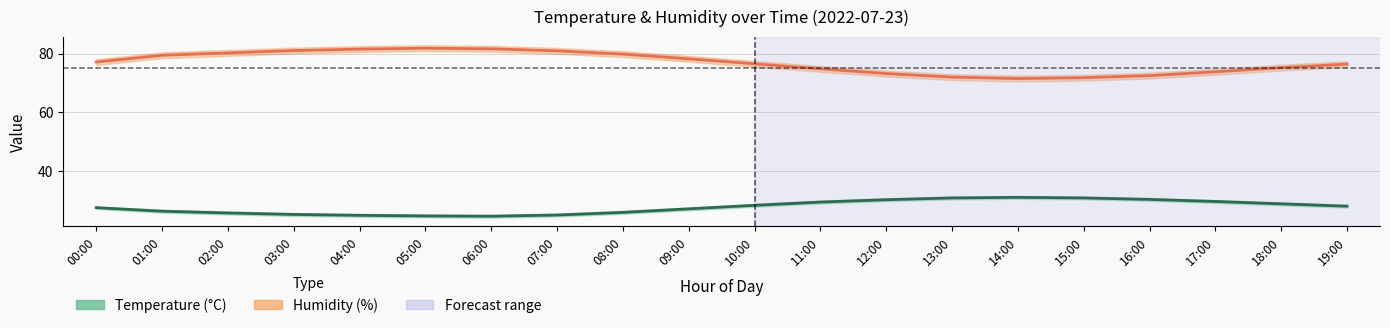

True or false: humidity_upper and humidity cross at least once.

False